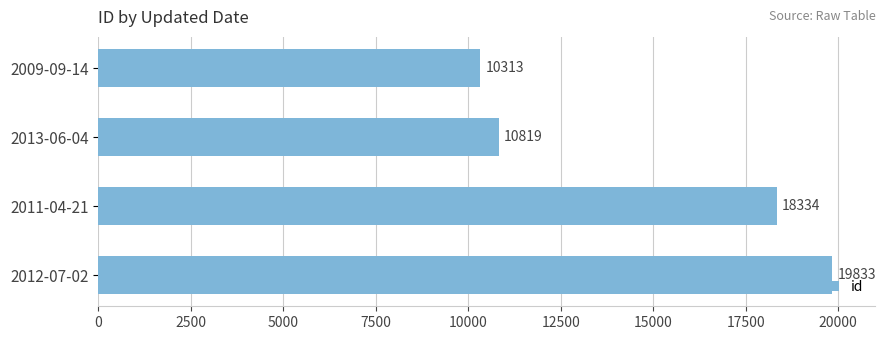

What is the label of the 1st bar from the bottom?

2012-07-02